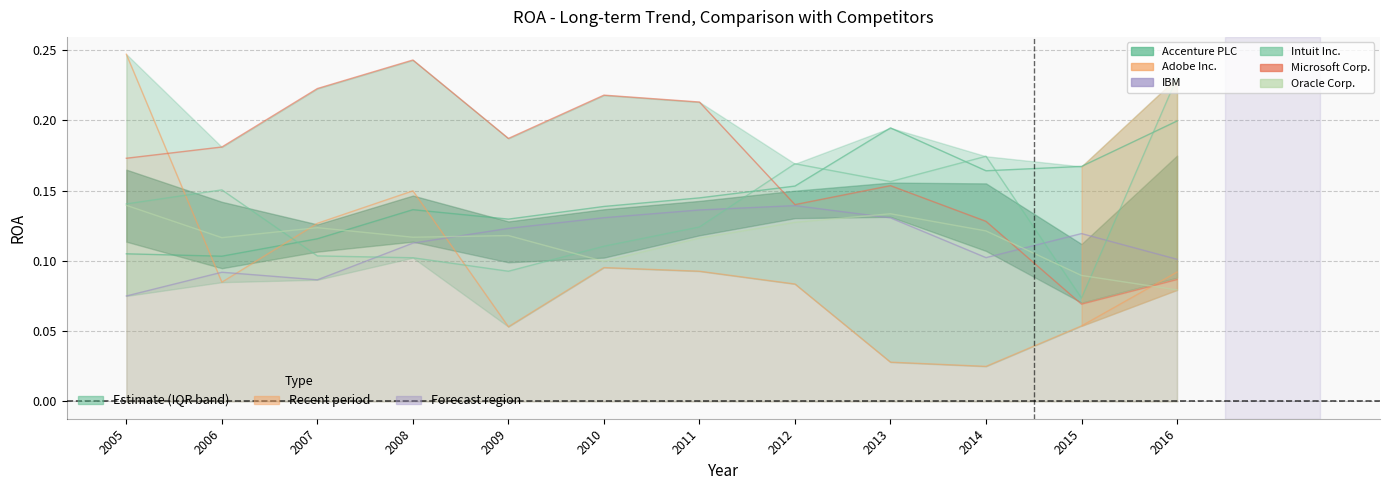

True or false: Accenture PLC and Adobe Inc. intersect in this chart.

True